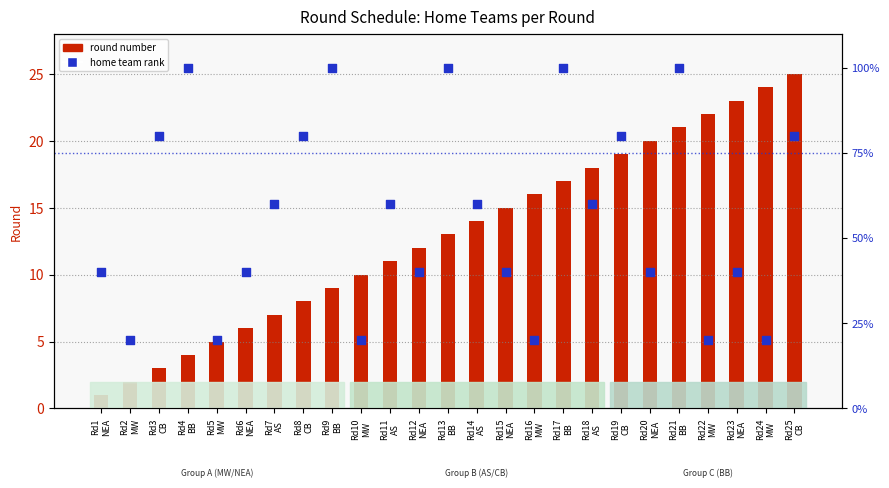

Which series reaches the minimum Y coordinate?

round number